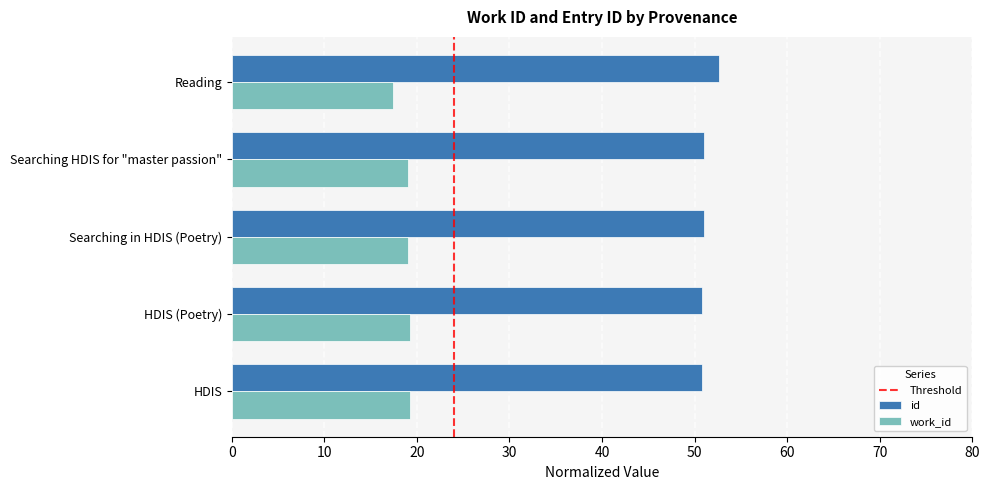

What is the spread (max minus min) of values at Reading?

35.2